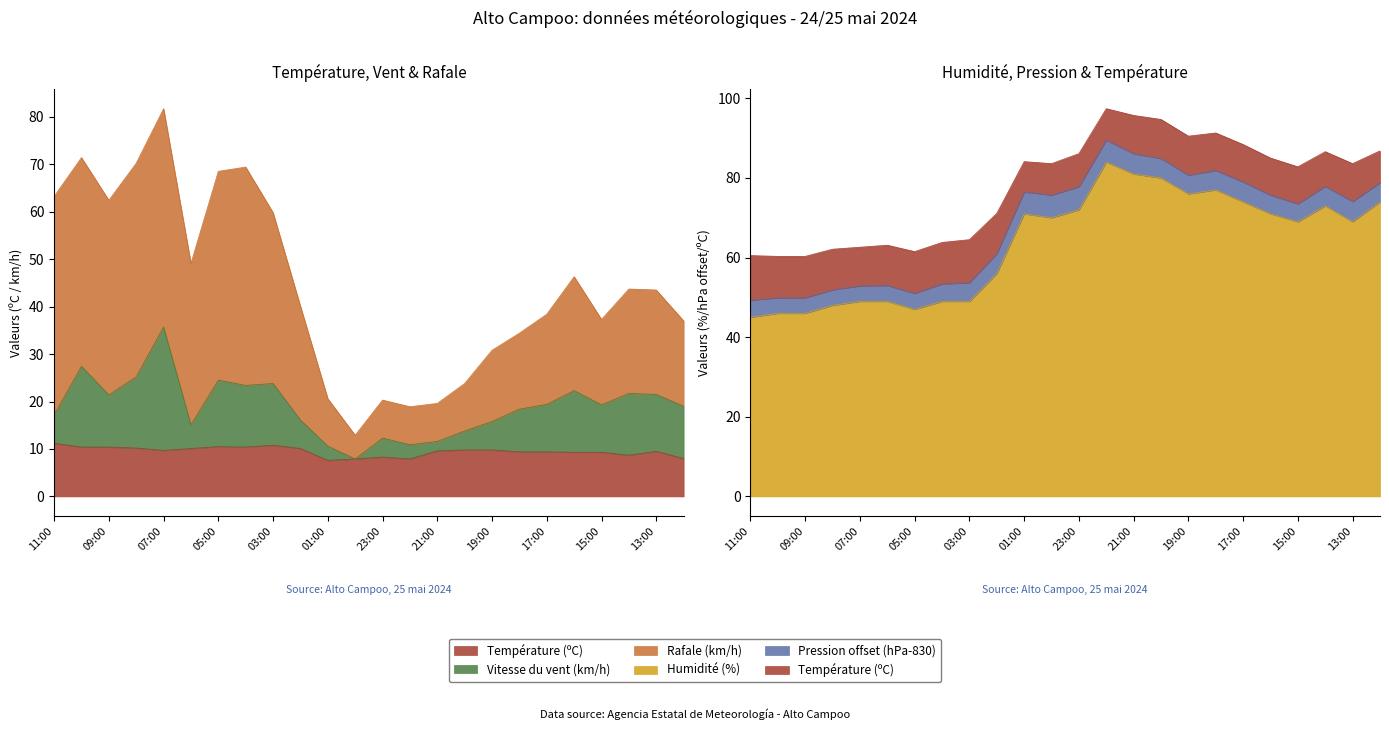

What is the label of the 21st point from the right?

08:00